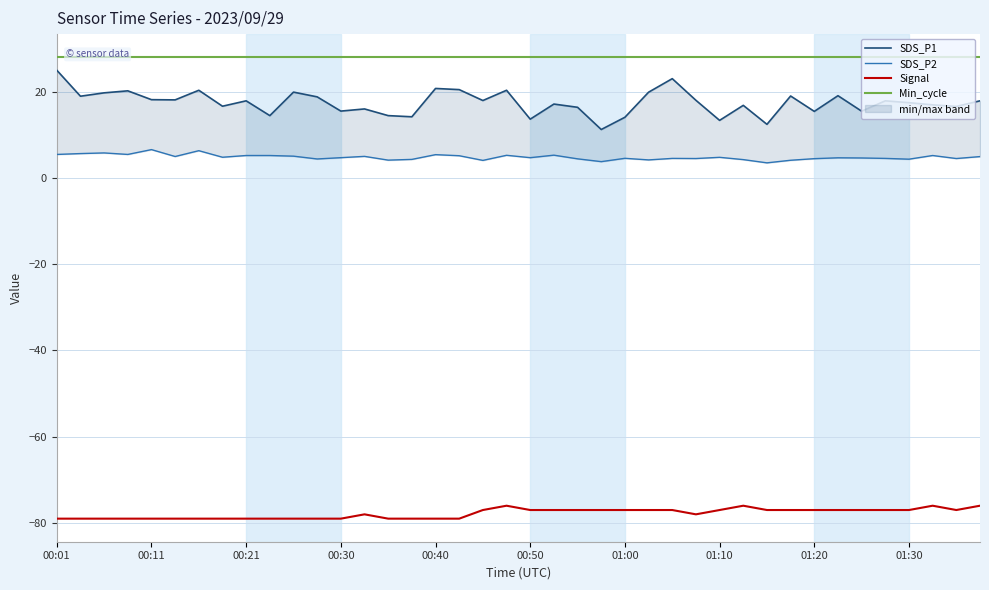

What is the maximum value for Signal?

-76